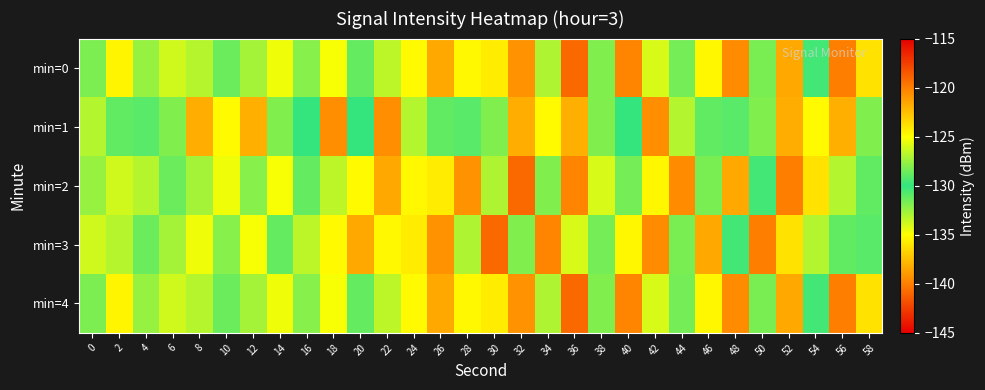

What is the spread (max minus min) of values at 12?

12.9